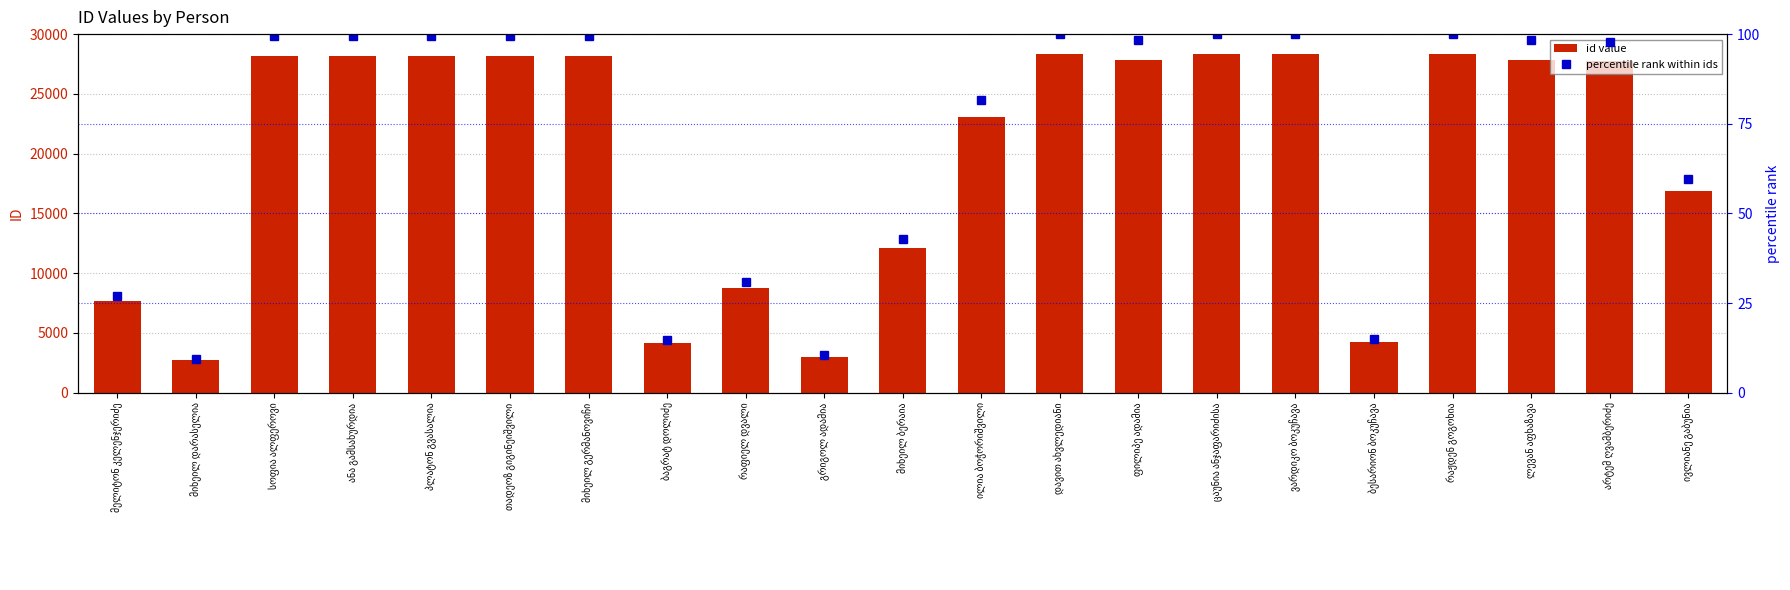

What is the sum of all percentile rank within ids values?

1482.9